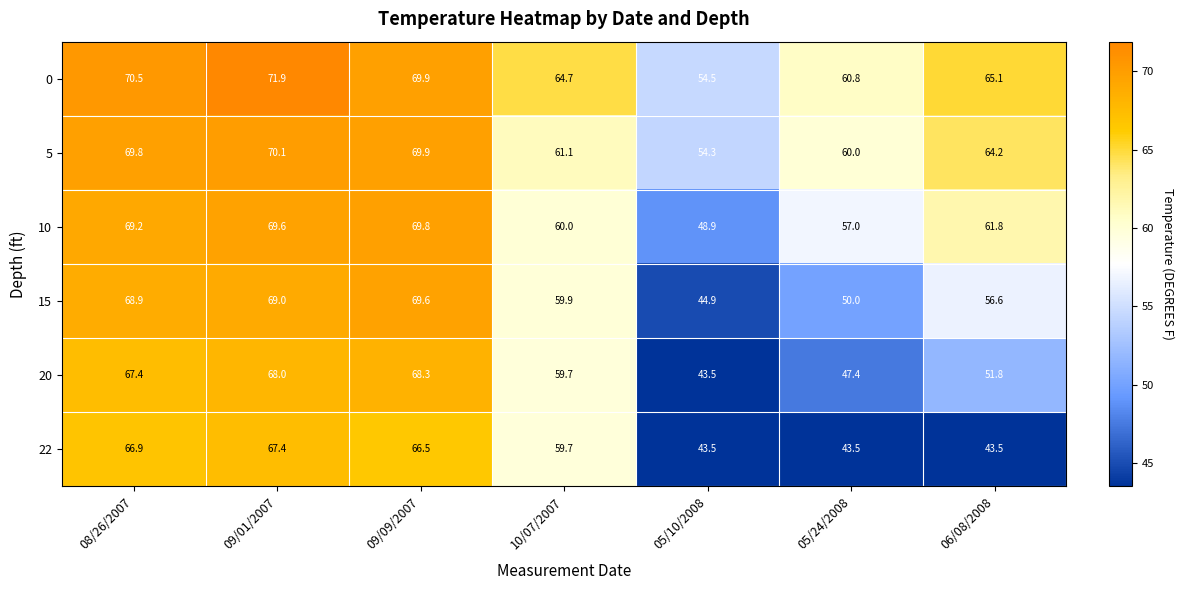

Which category has the highest value across all series?

09/01/2007